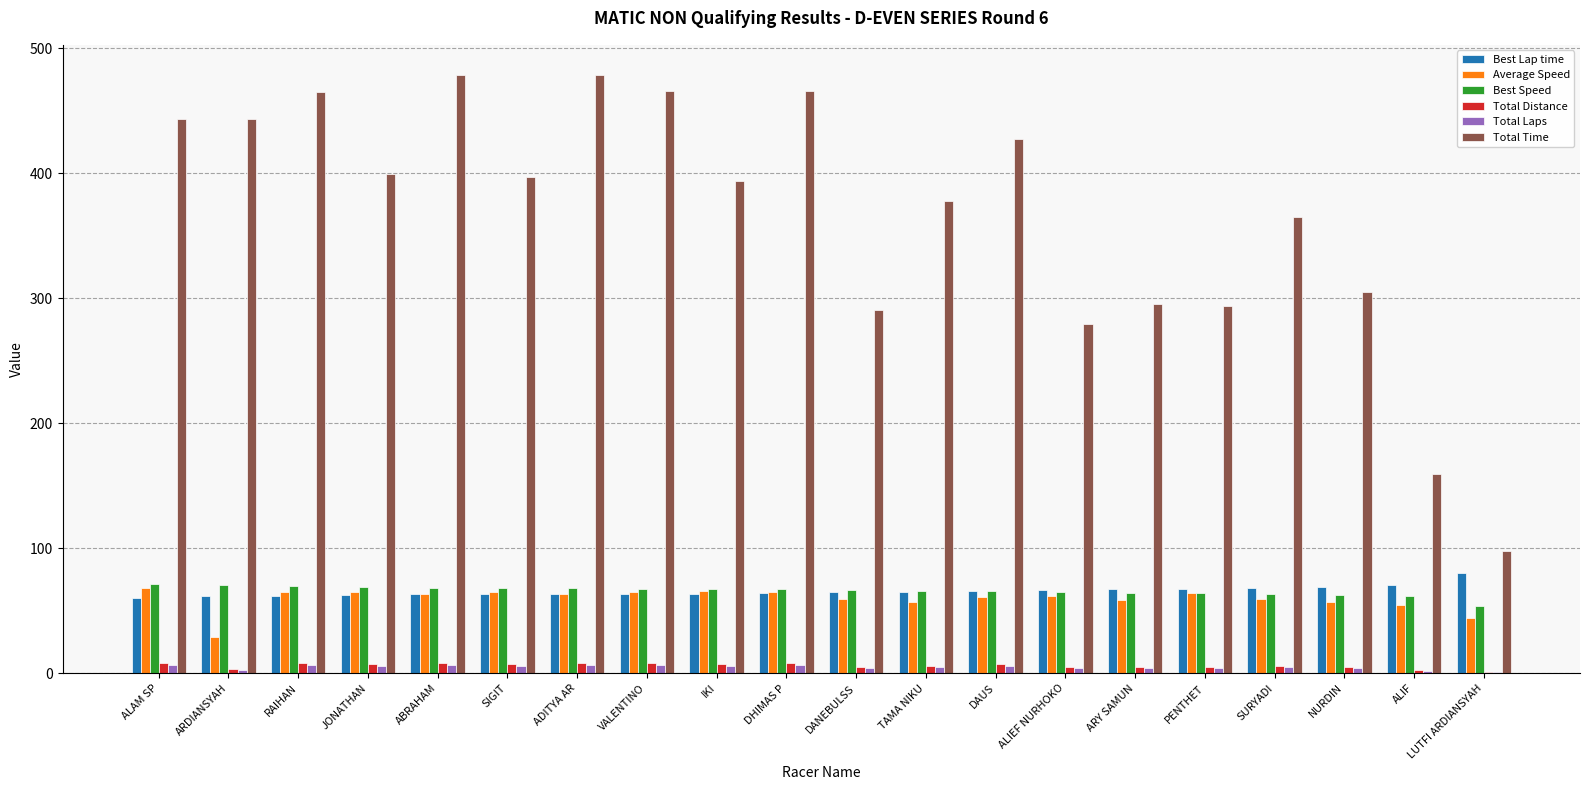

How many values in the Total Time series exceed 396?

10